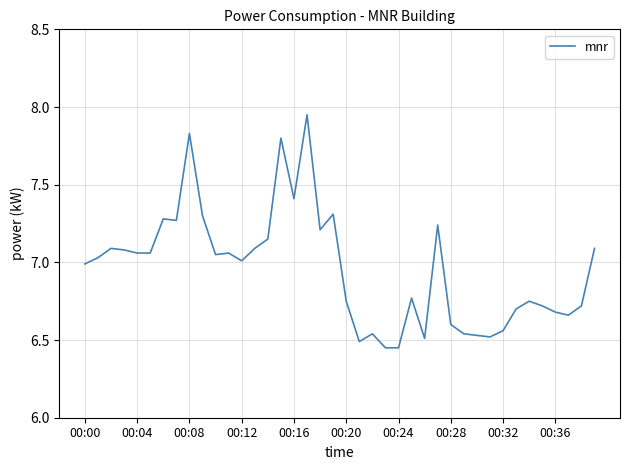

Is it true that the value at 00:08 is 10.5?

False